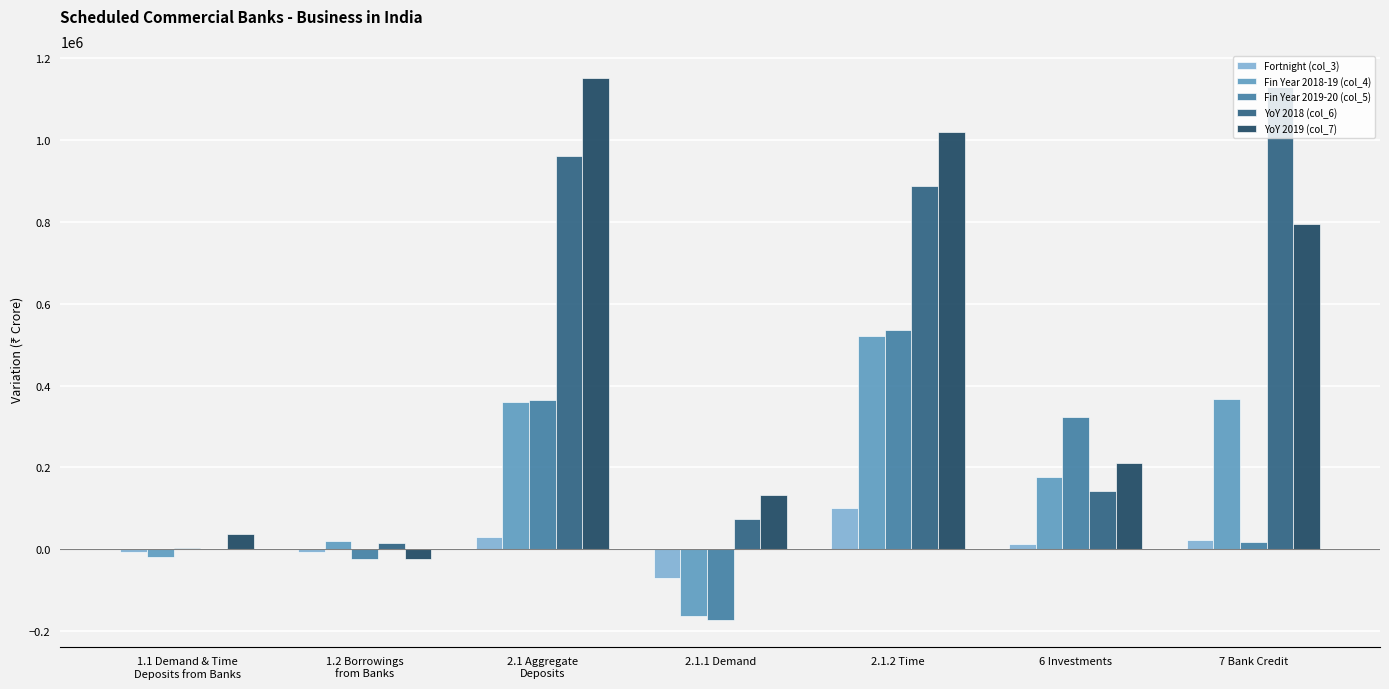

Is the value of Fortnight (col_3) at 2.1.2 Time greater than the value of YoY 2019 (col_7) at 2.1.1 Demand?

No